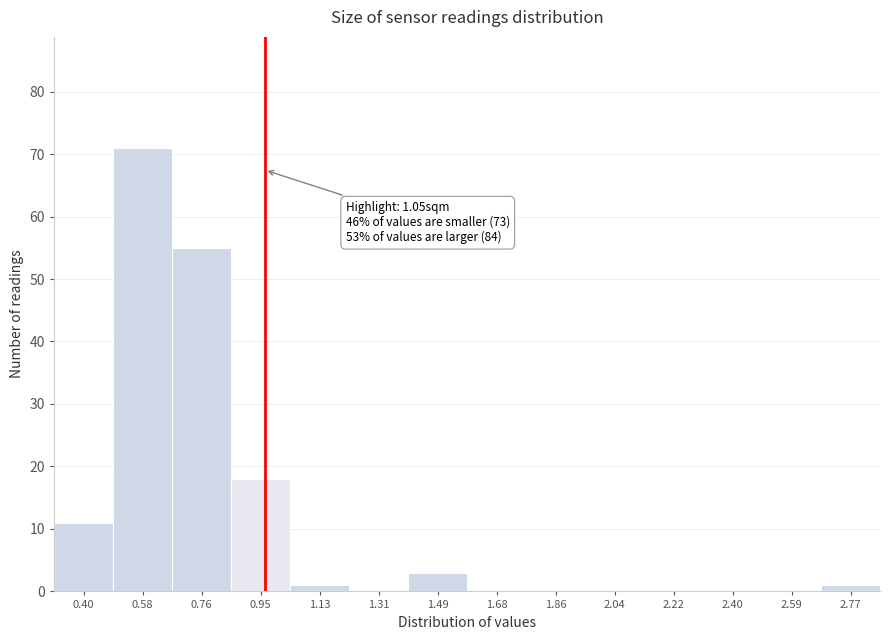

Reading left to right, list all the values displayed in this chart.

0.40=11	0.58=71	0.76=55	0.95=18	1.13=1	1.31=0	1.49=3	1.68=0	1.86=0	2.04=0	2.22=0	2.40=0	2.59=0	2.77=1